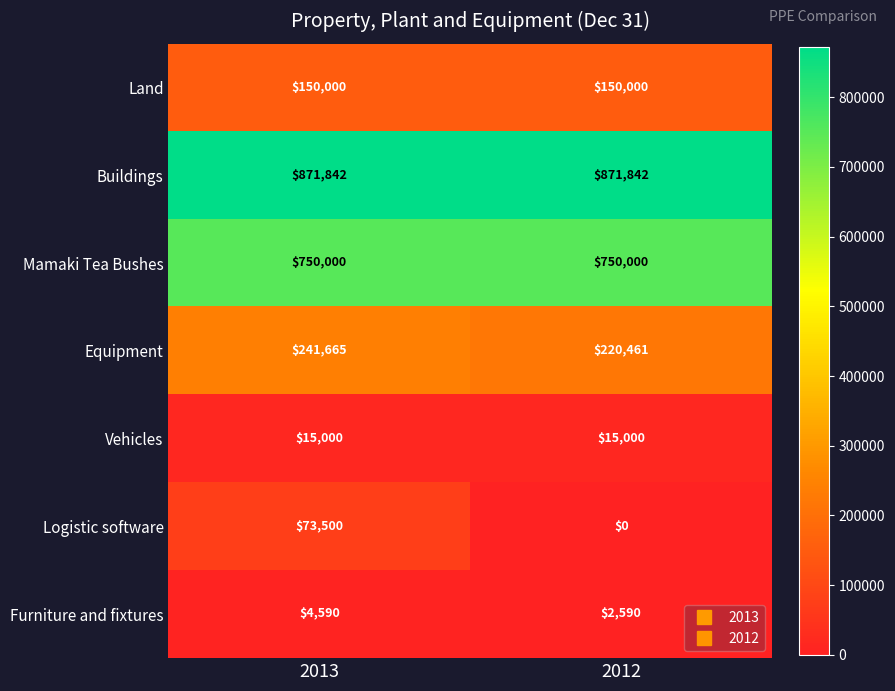

What is the greatest value displayed?

871842